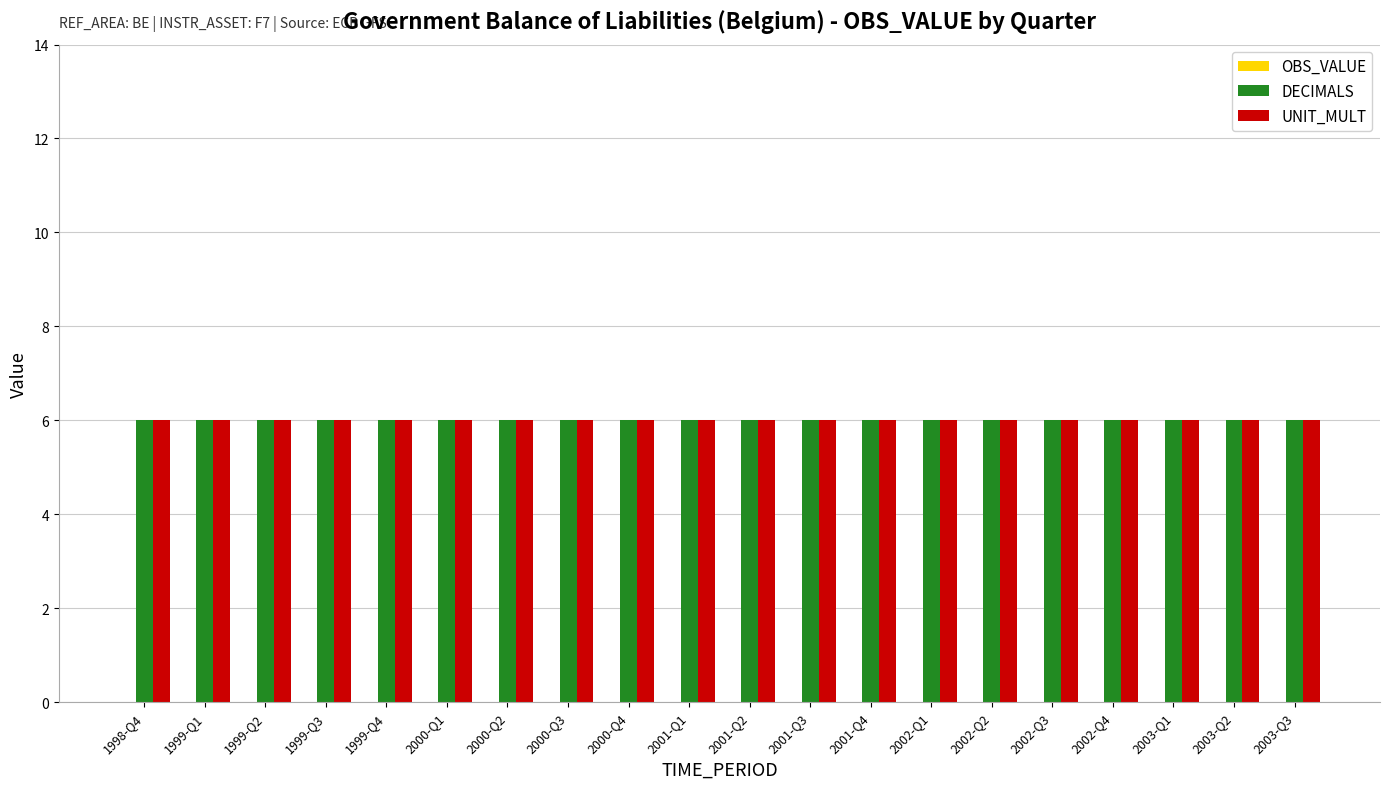

What are all the series names shown in the legend?

OBS_VALUE, DECIMALS, UNIT_MULT